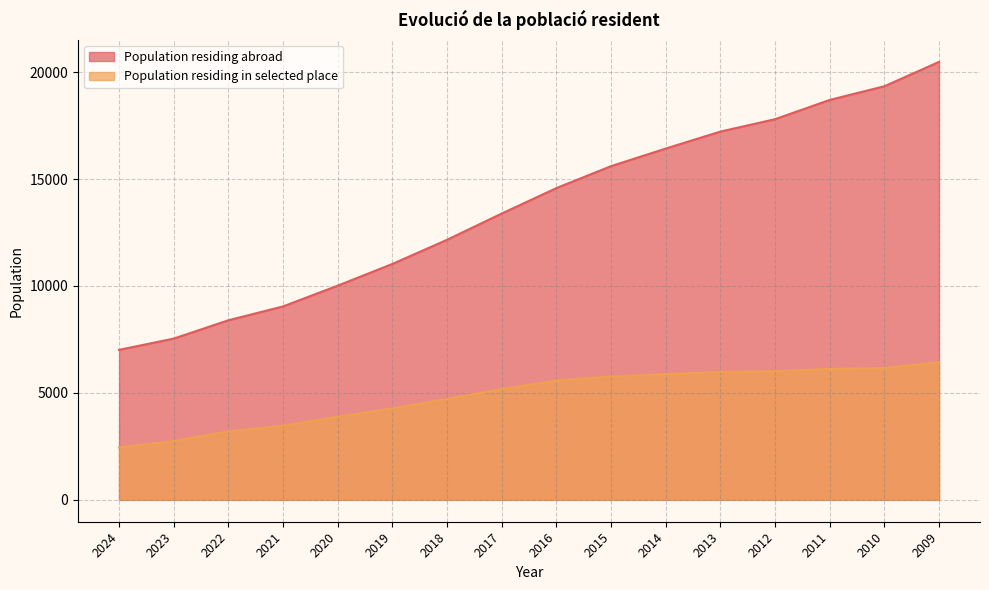

True or false: Population residing abroad and Population residing in selected place intersect in this chart.

False